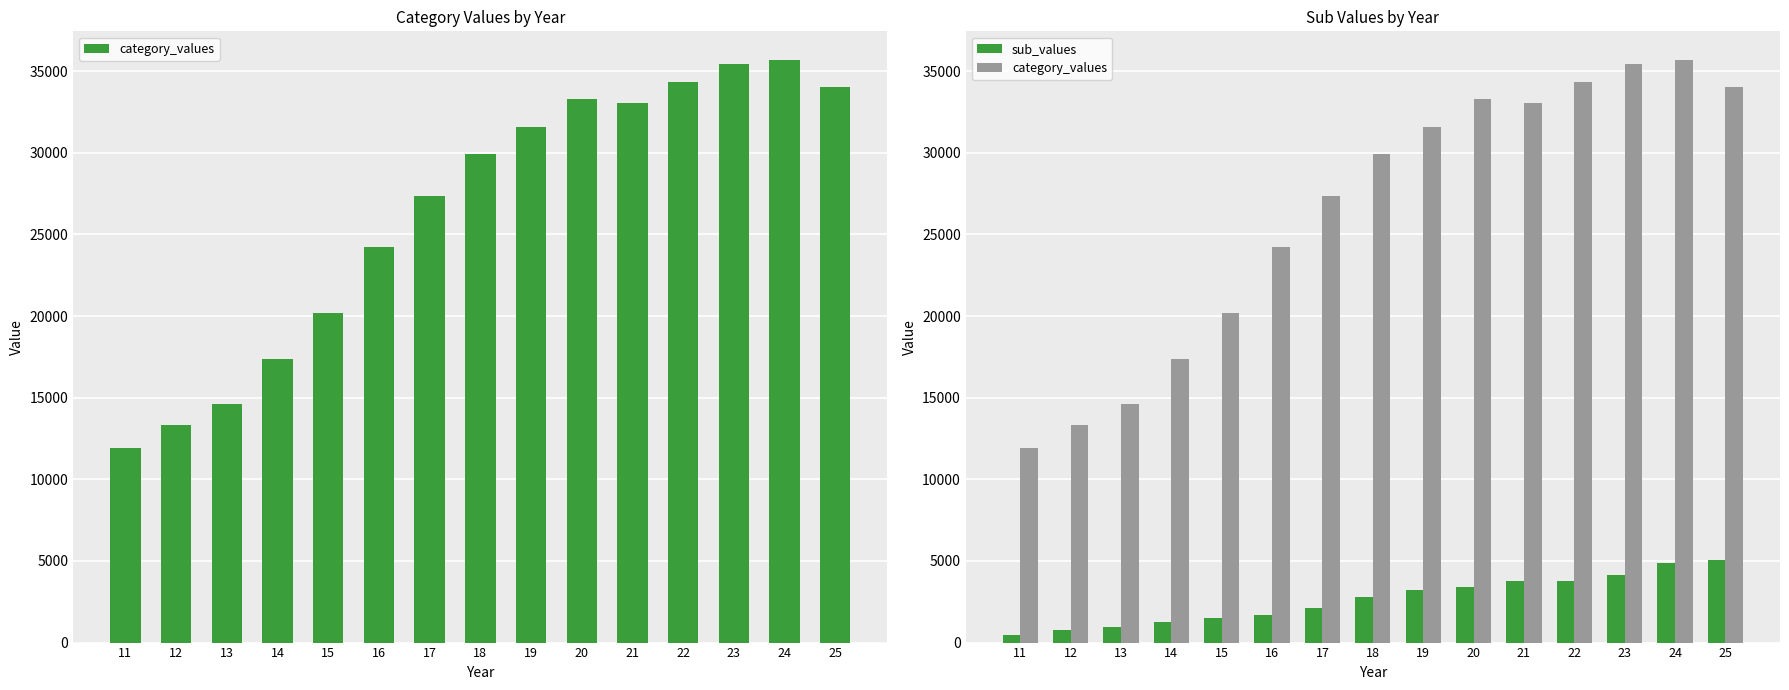

The sub_values series shows 4144 at 23. True or false?

True